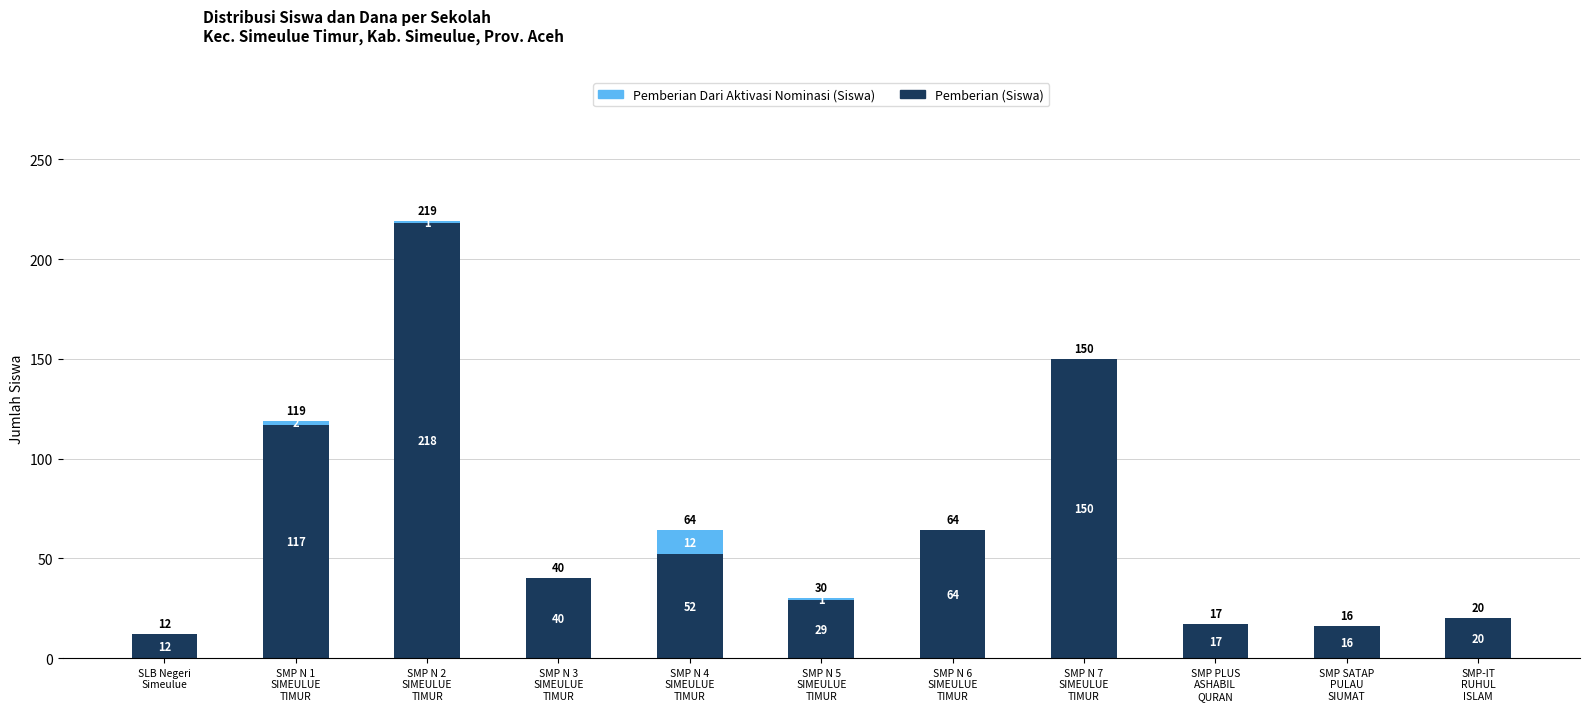

What is the highest value of the Pemberian (Siswa) series?

218